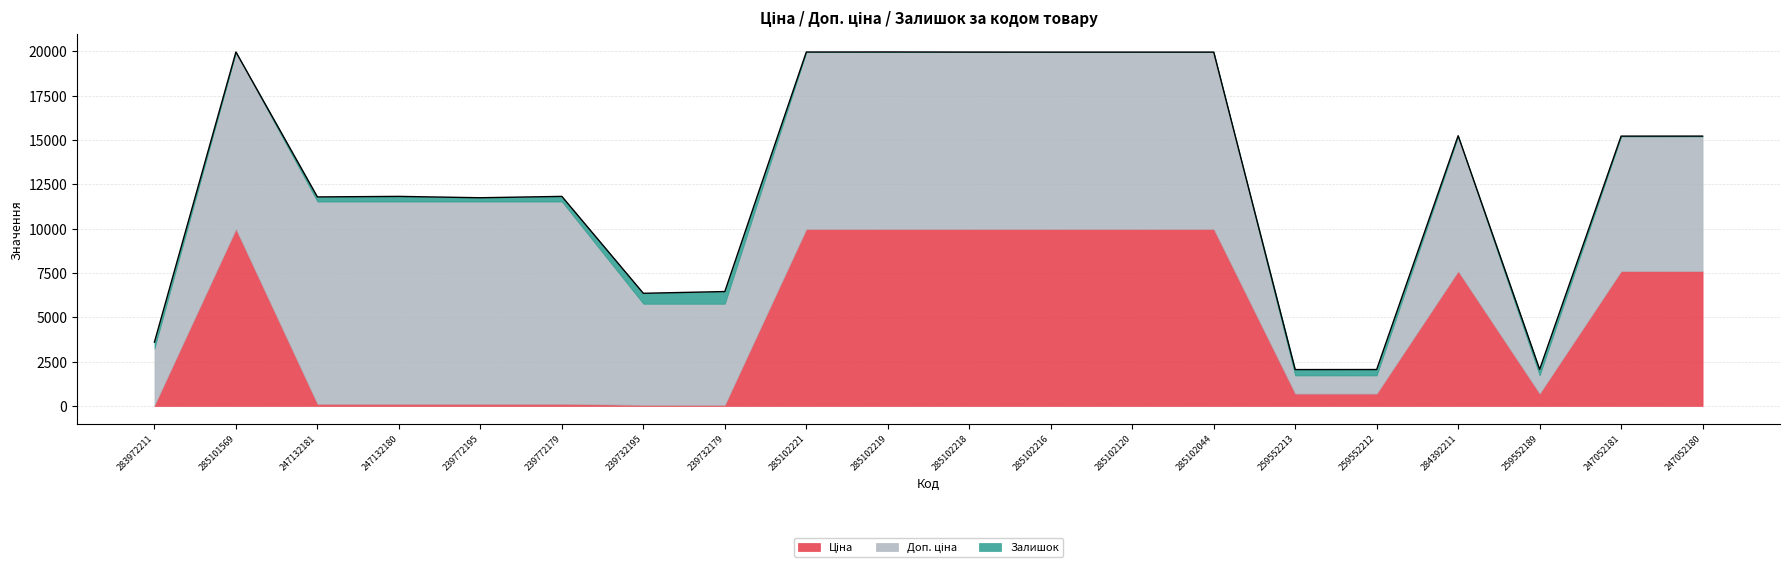

How many interior local peaks does the Залишок series have?

5